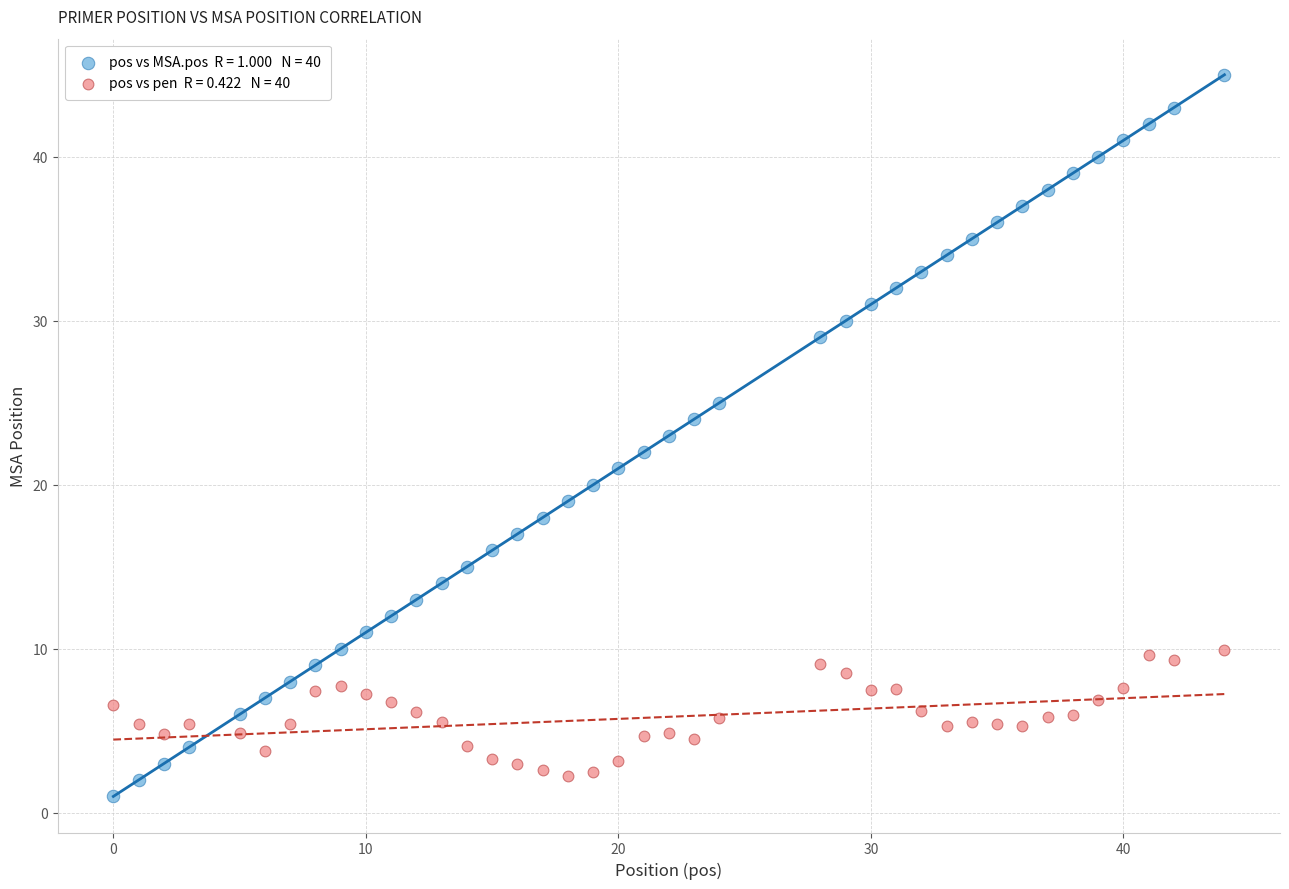

Across all data points, what is the range of Y values (max minus min)?

44.0